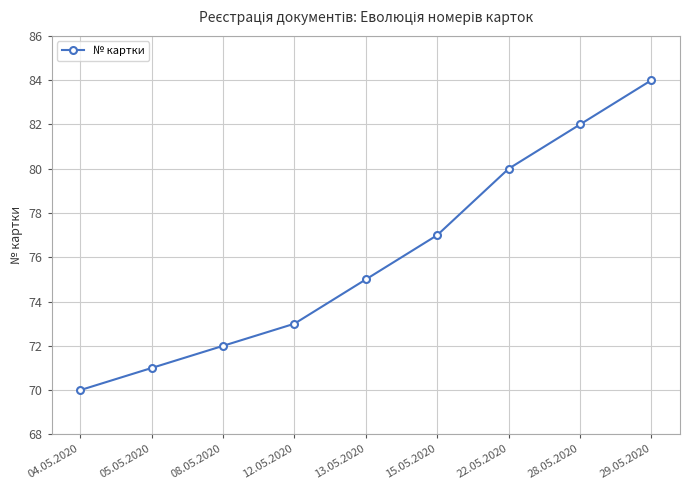

Rank the categories by value from lowest to highest.

04.05.2020, 05.05.2020, 08.05.2020, 12.05.2020, 13.05.2020, 15.05.2020, 22.05.2020, 28.05.2020, 29.05.2020